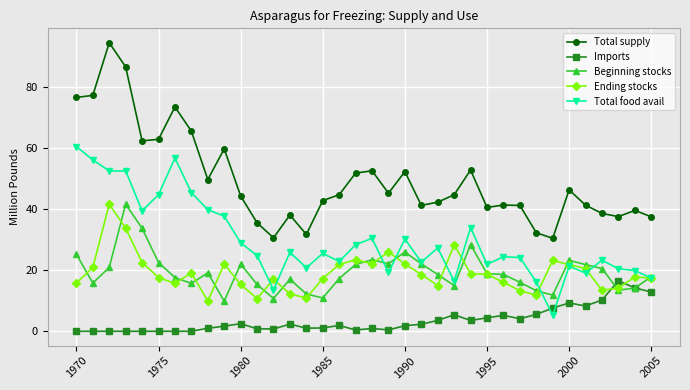

At how many categories does at least one series exceed 57?

9